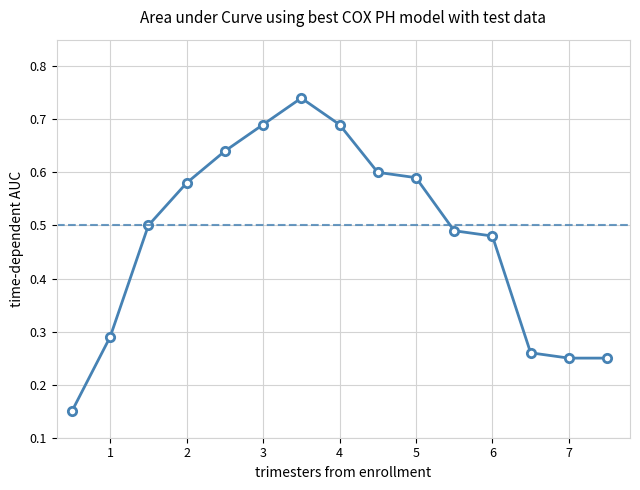

How many values are between 0 and 1?

15